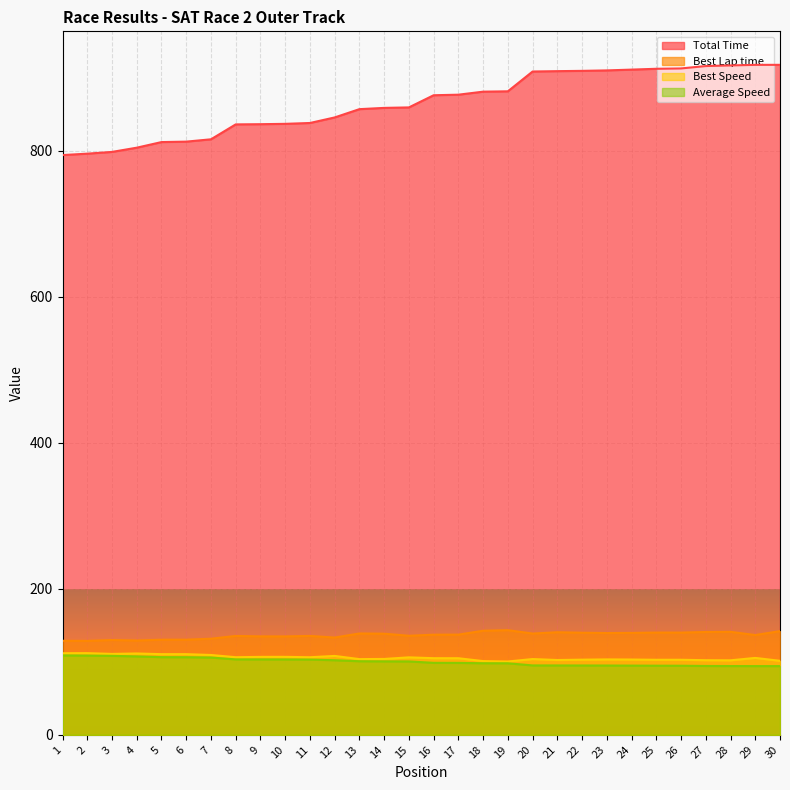

True or false: Total Time and Average Speed intersect in this chart.

False